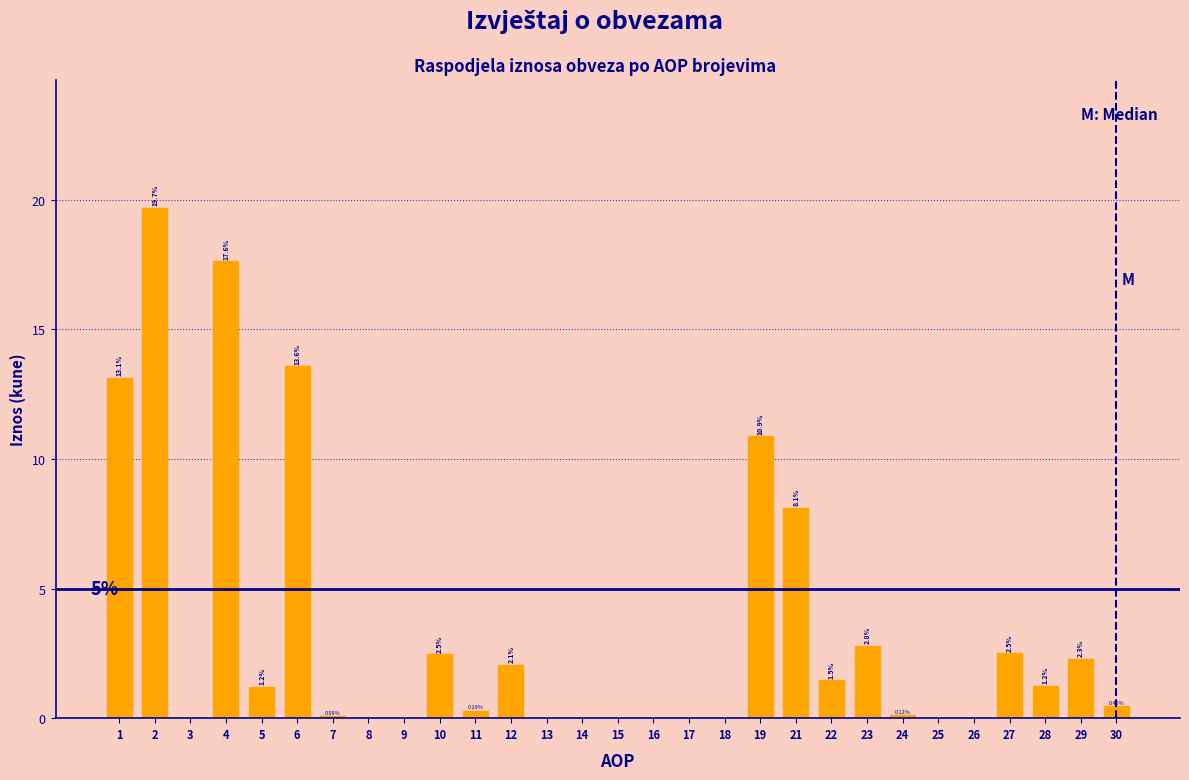

What is the sum of the values at 21 and 19?

19.0